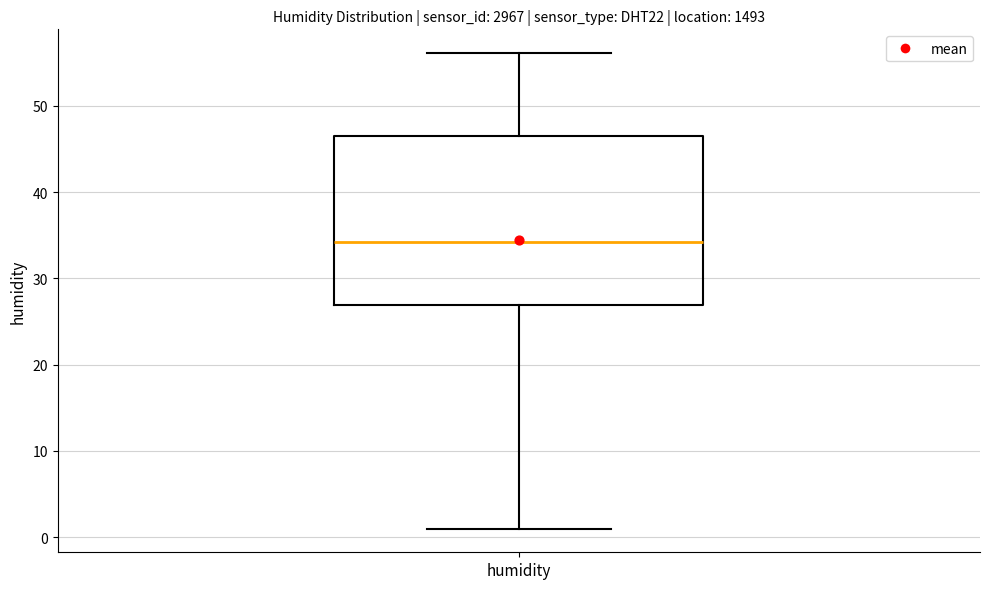

Read this box plot against the y-axis: the position of the median line, the range covered by the box, and the ends of both whiskers. The values are not printed on the chart, so give them approximately, as read against the axis.

median 34, box 27 to 47, whiskers 1 to 56